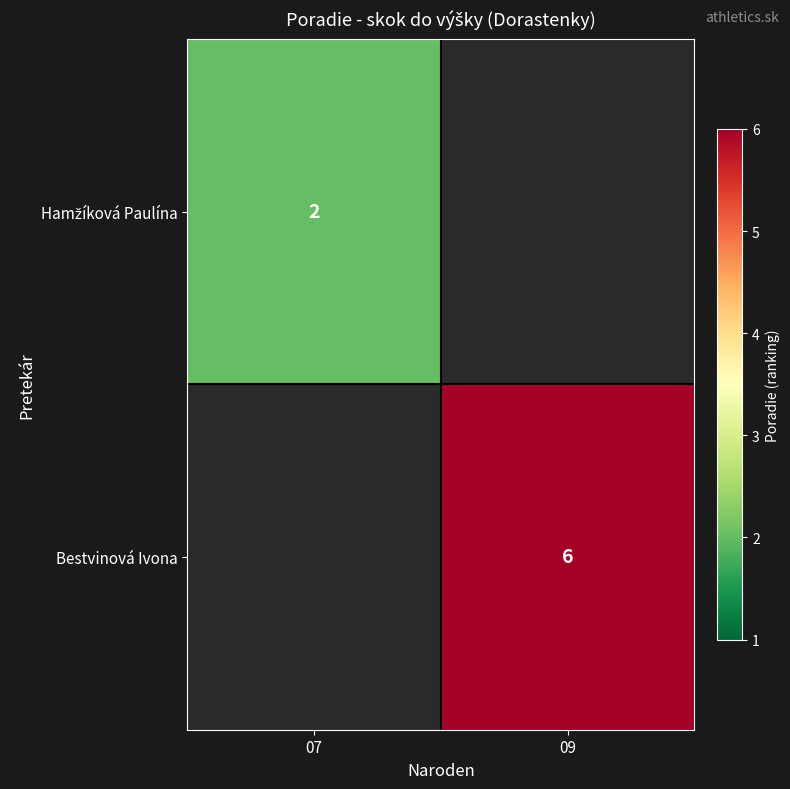

Between 07 and 09, which is larger?

09